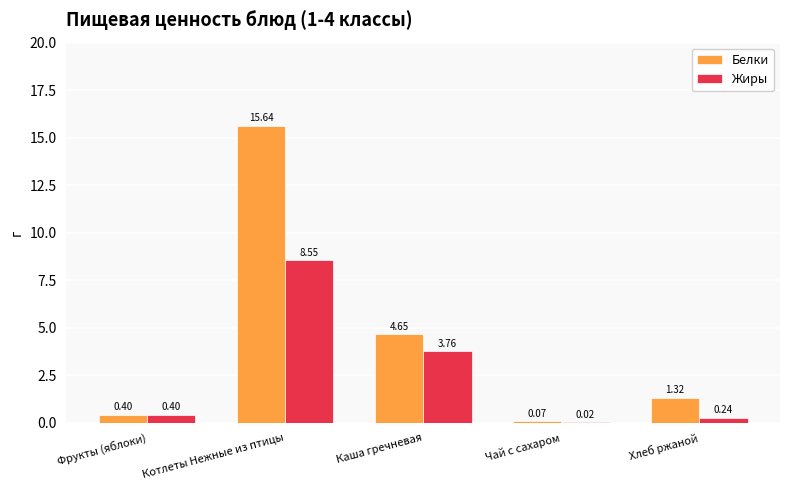

Which category has the highest value in the Белки series?

Котлеты Нежные из птицы